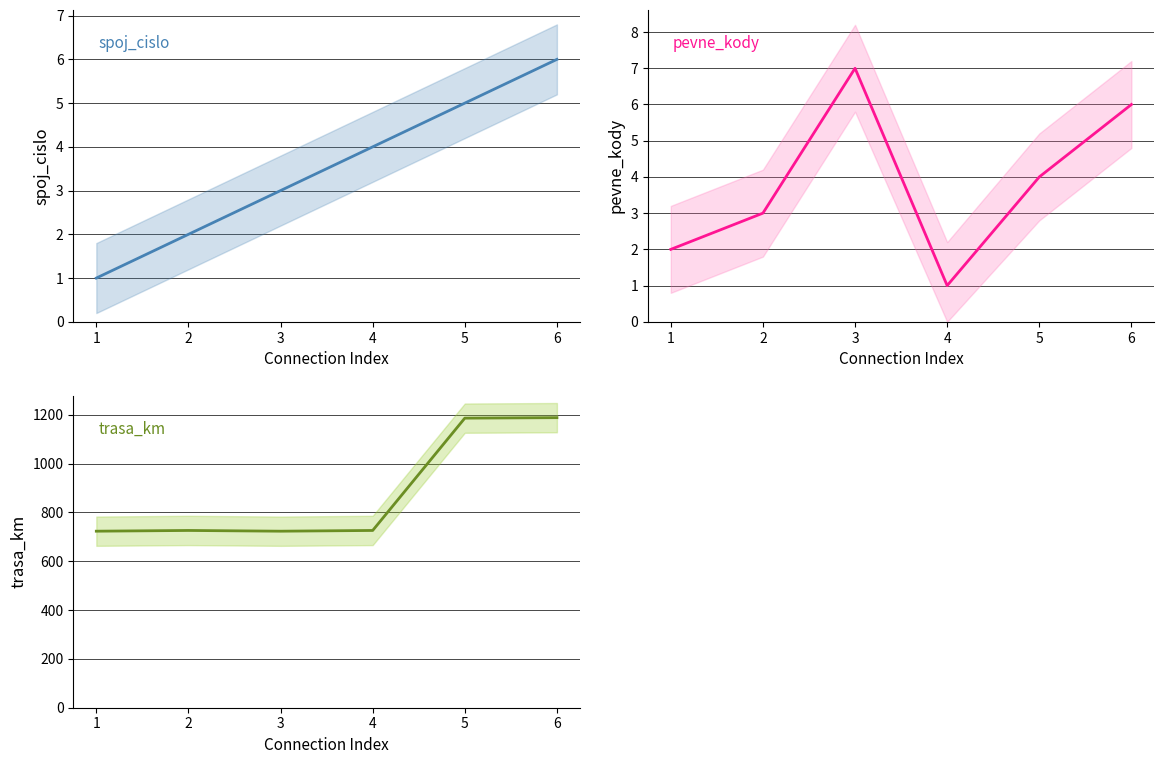

What is the difference between the maximum and minimum values in the pevne_kody series?

6